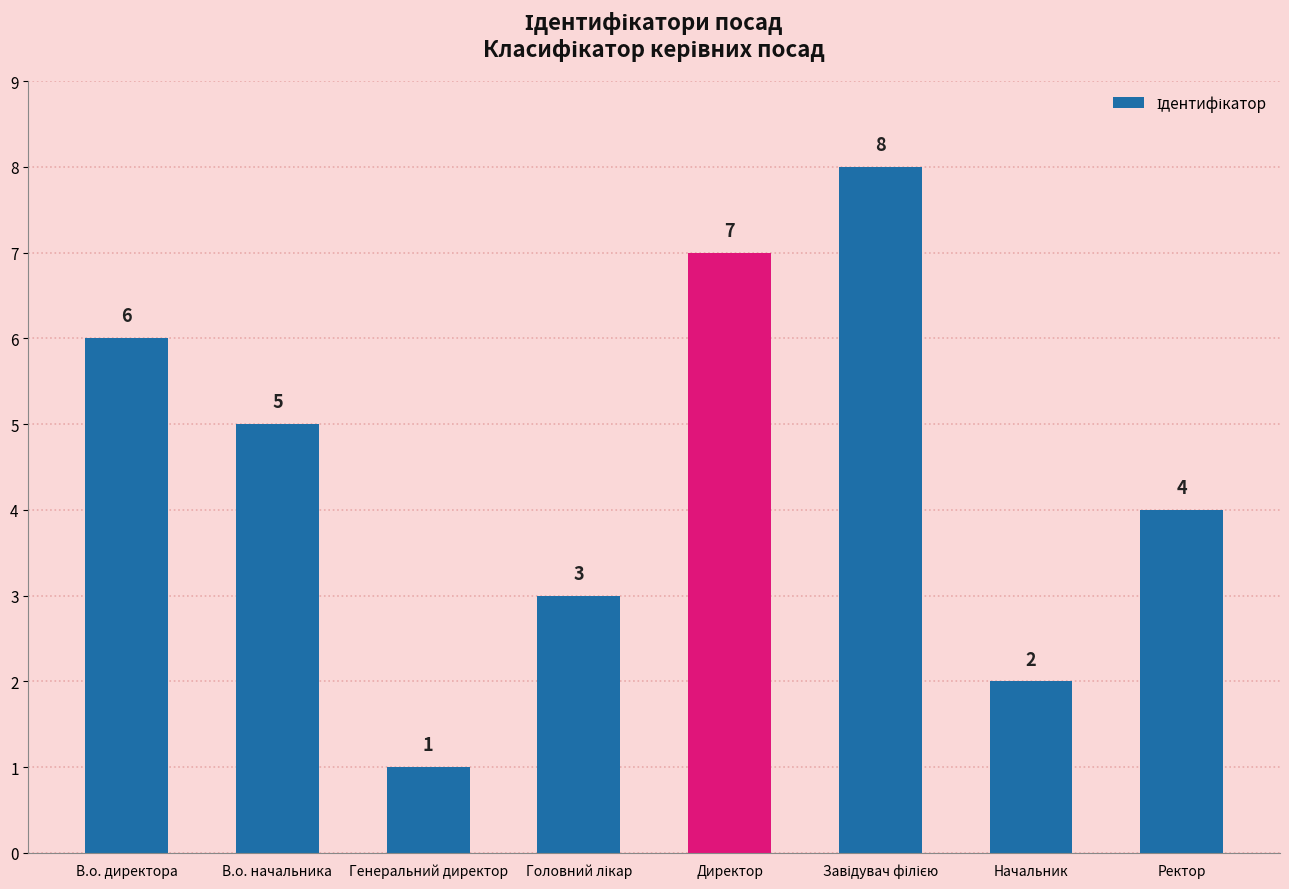

Count the number of data series in this chart.

1